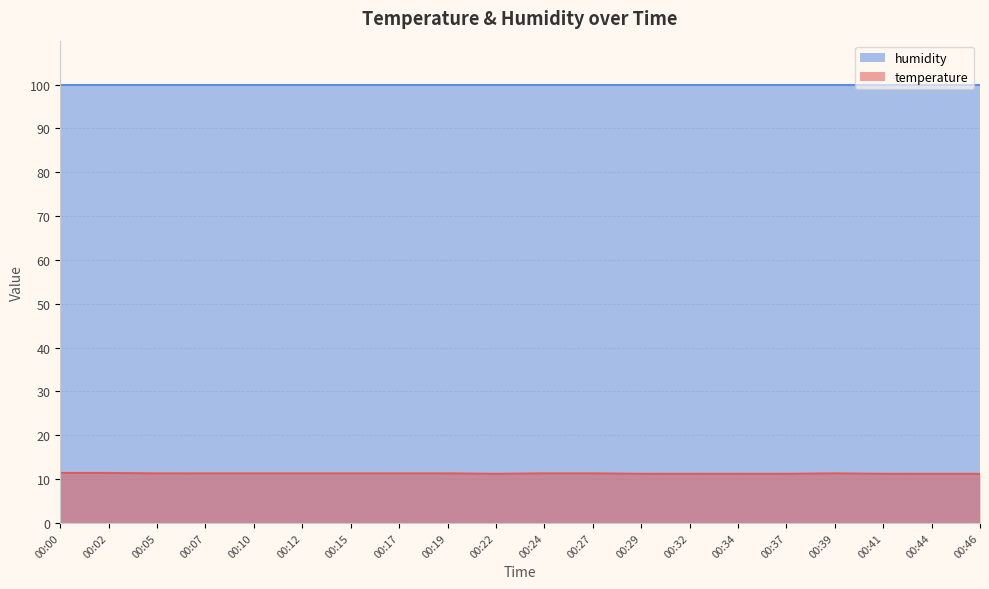

What is the maximum value shown in the chart?

99.9